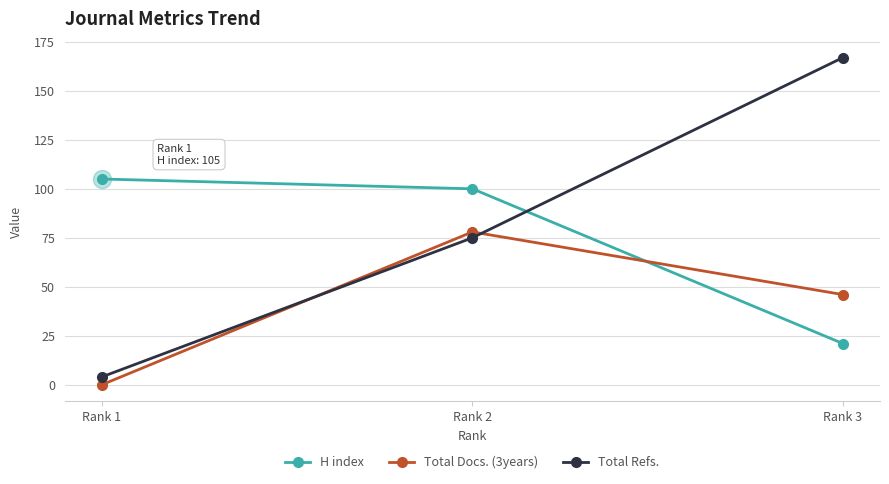

At which label is Total Docs. (3years) closest to 39?

Rank 3